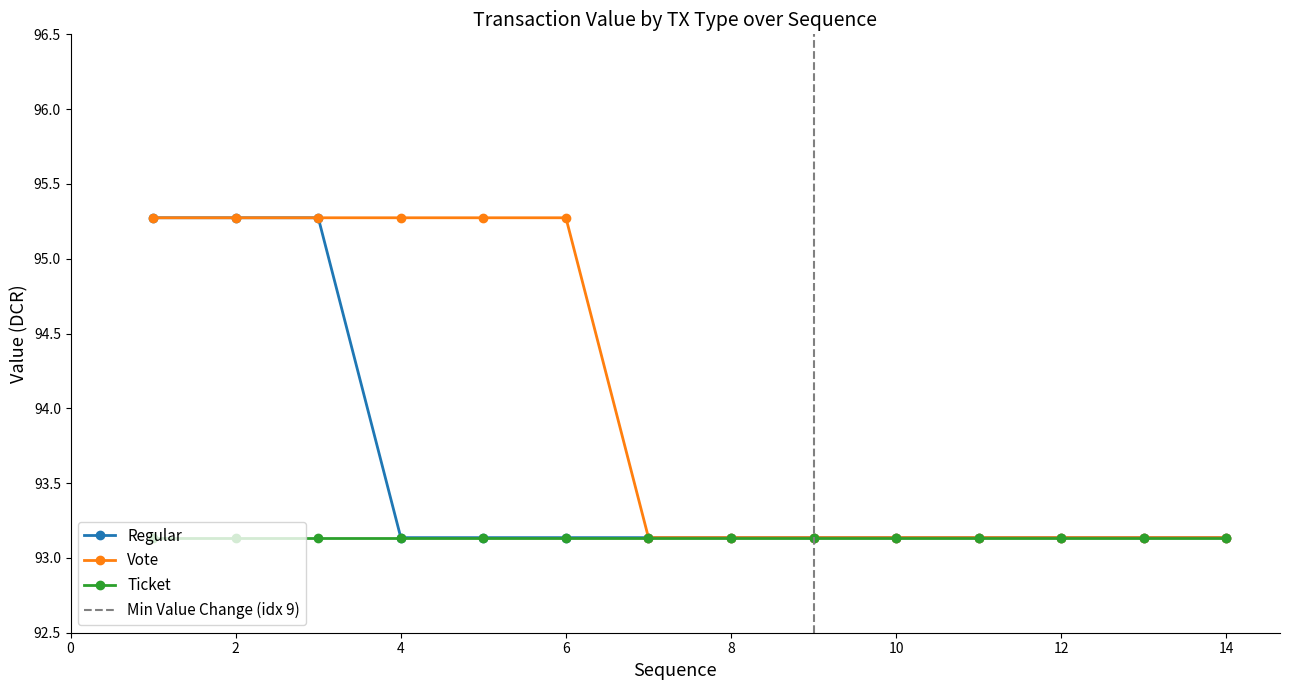

At which label does Vote reach its minimum?

7